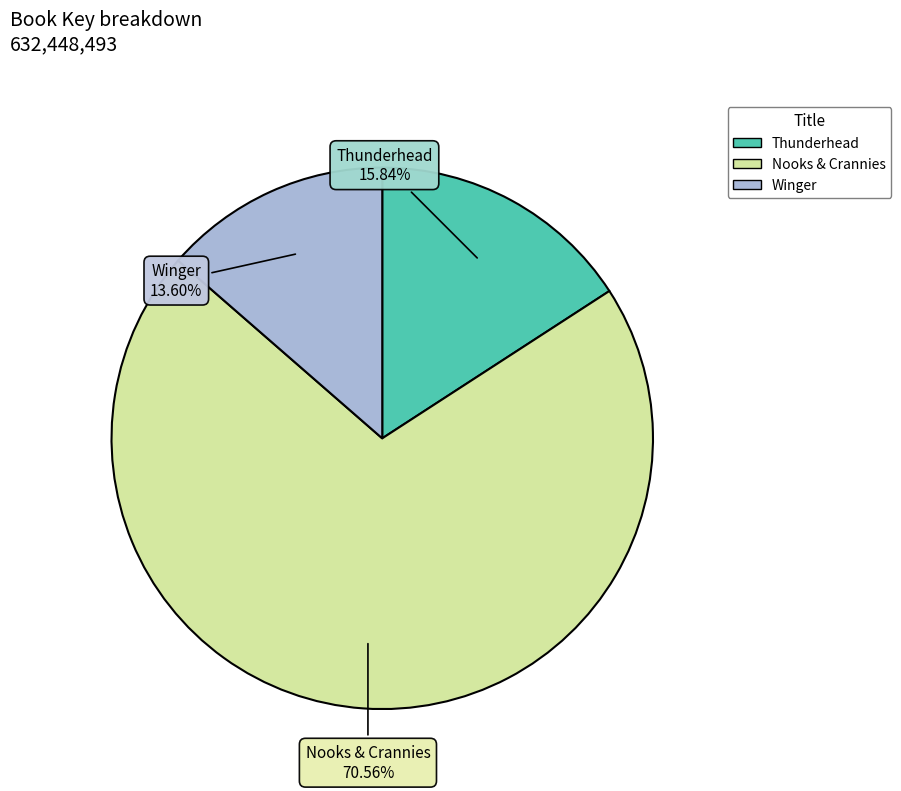

True or false: Nooks & Crannies accounts for 76% of the total.

False